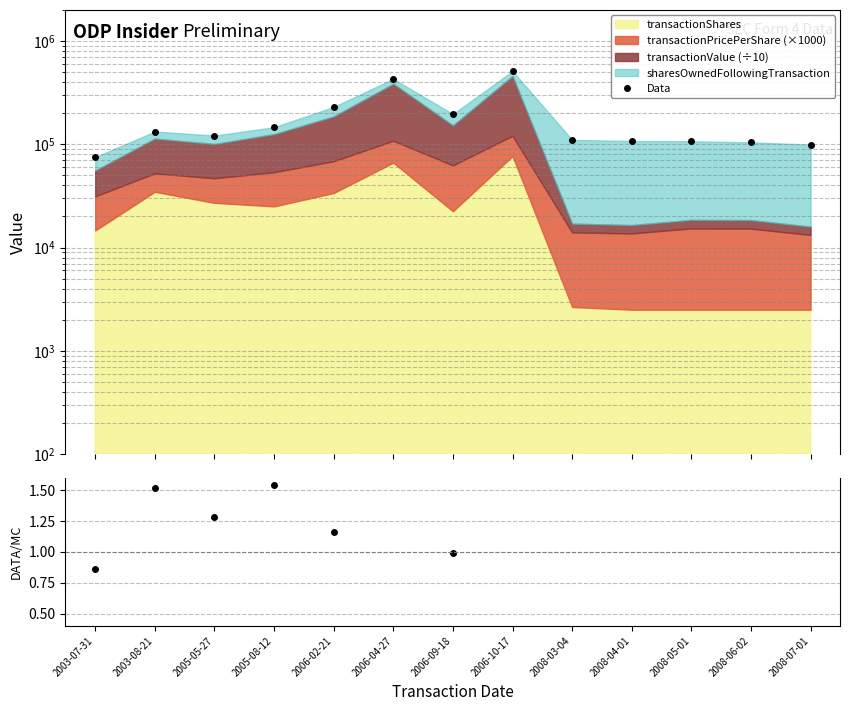

What is the average value of the Data series?

182171.0